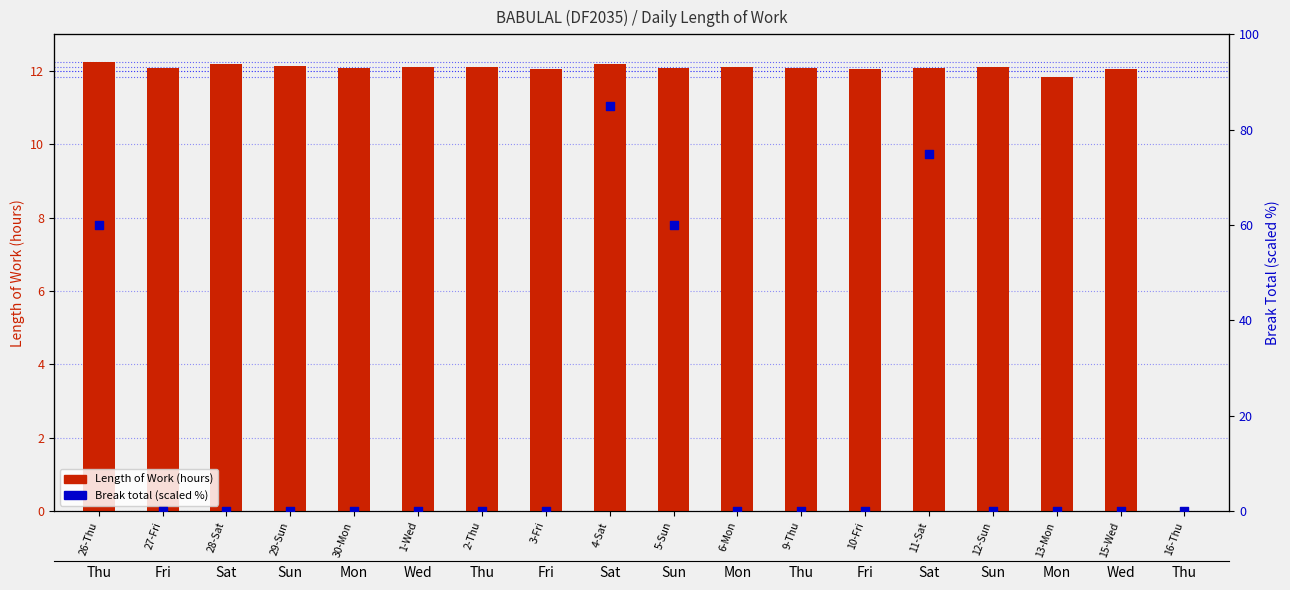

Is the value of Break Total (scaled) at 11-Sat greater than the value of Length of Work (hours) at 2-Thu?

Yes